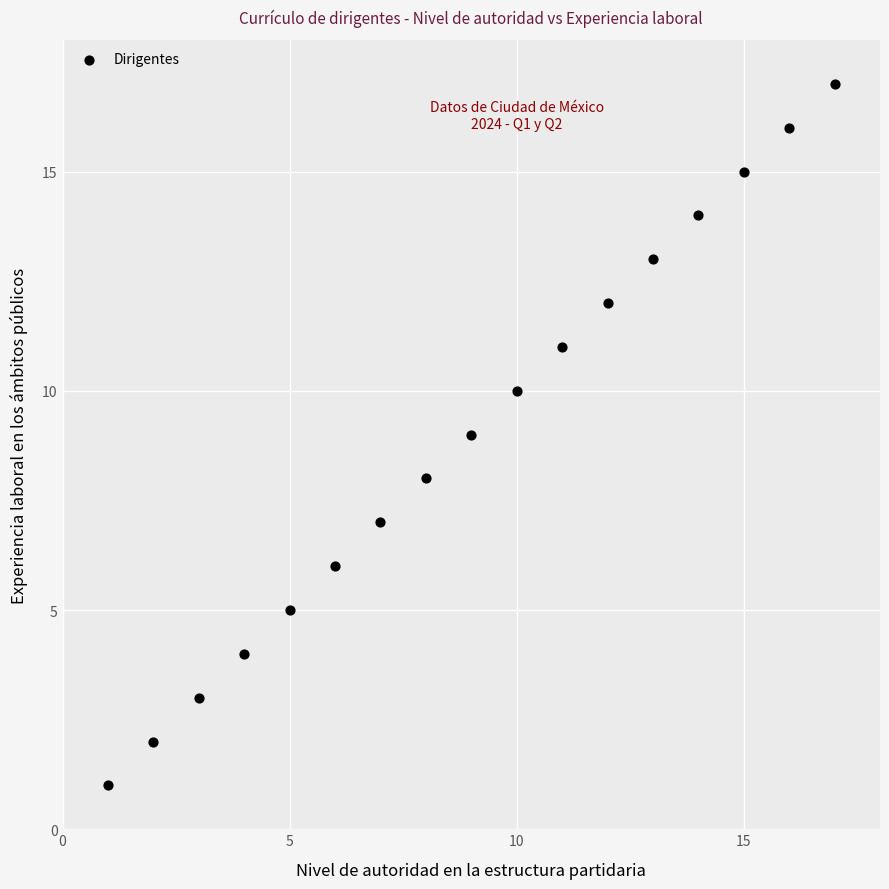

What is the range of Y values (max minus min)?

16